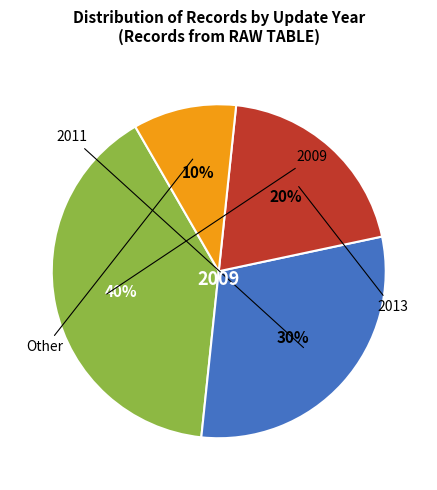

Is there a majority slice in this chart?

No